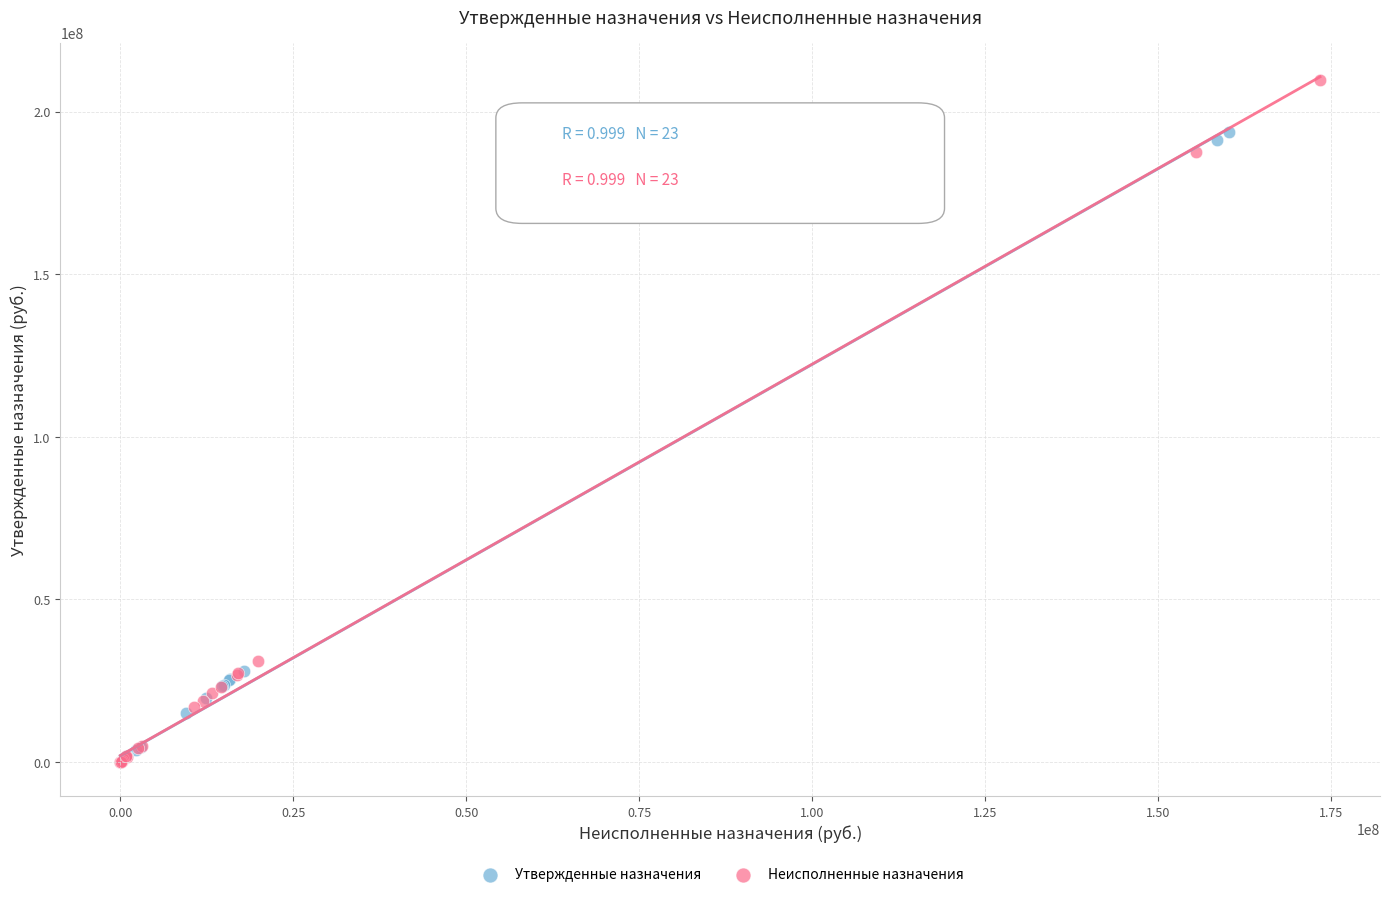

Which series has the largest Y range (max minus min)?

Неисполненные назначения